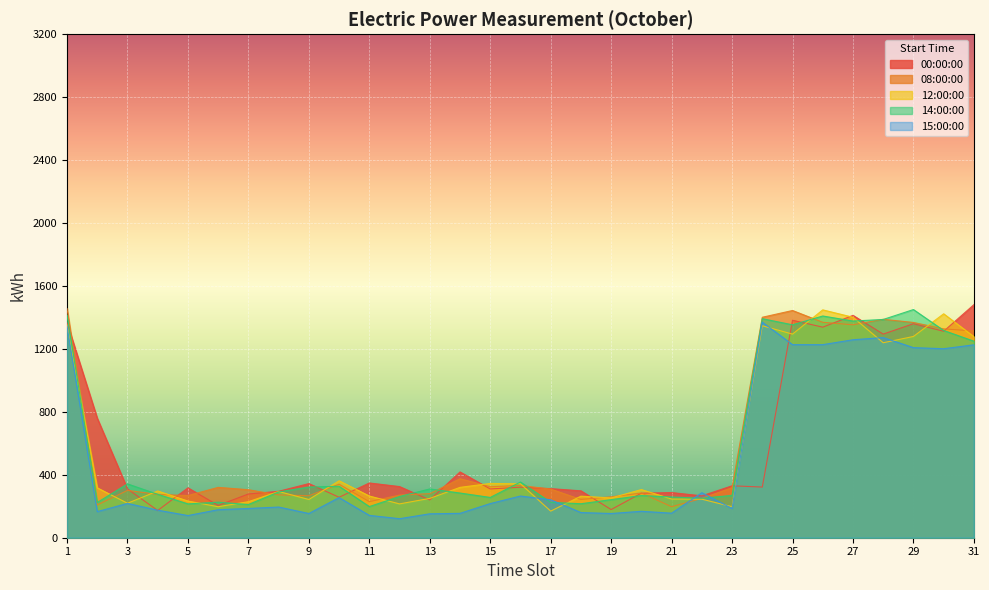

At which category does the chart reach its minimum across all series?

12